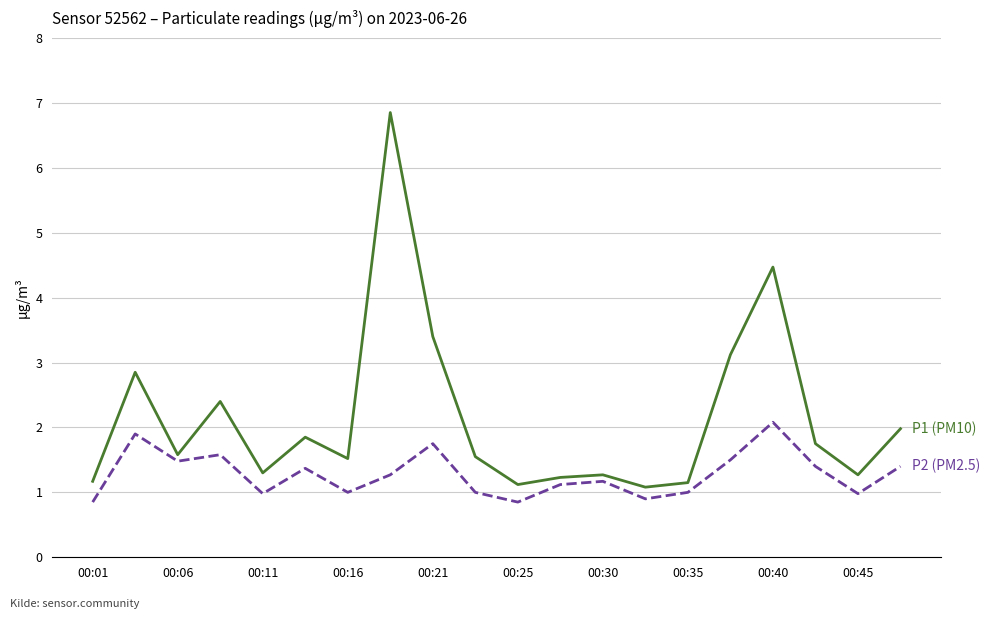

True or false: P2 (PM2.5) has a value of 1.3 at 00:16.

False